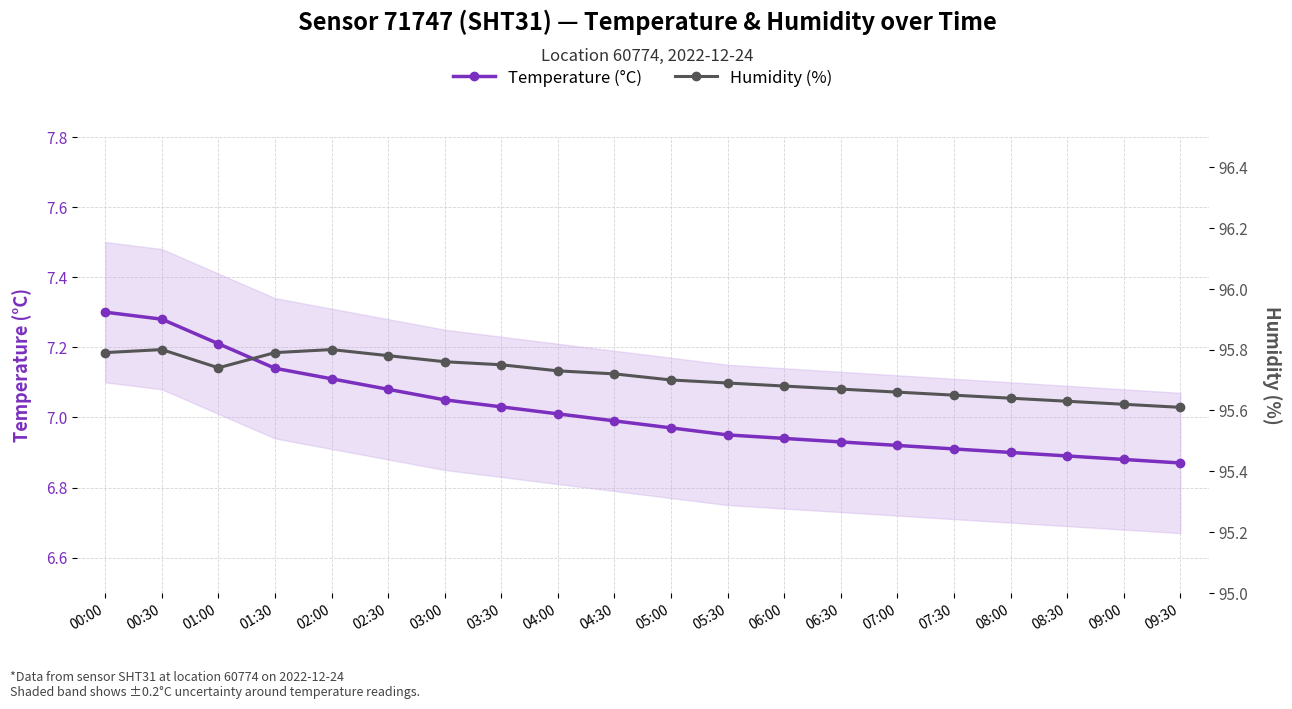

Which label corresponds to the largest value in the chart?

00:30